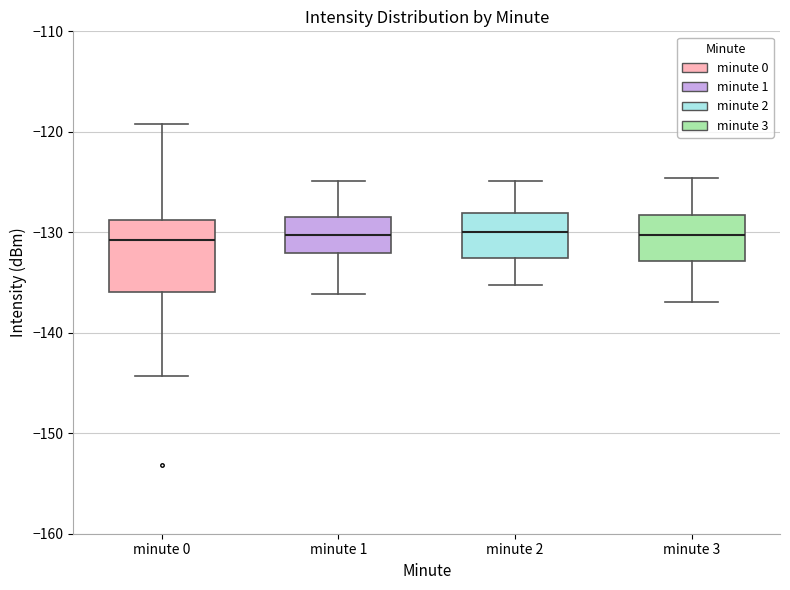

Reading left to right, read every box against the y-axis: the position of its median line, the range the box covers, and the ends of its whiskers. The values are not printed on the chart, so give them approximately, as read against the axis.

minute 0: median -131, box -136 to -129, whiskers -144 to -119
minute 1: median -130, box -132 to -129, whiskers -136 to -125
minute 2: median -130, box -133 to -128, whiskers -135 to -125
minute 3: median -130, box -133 to -128, whiskers -137 to -125